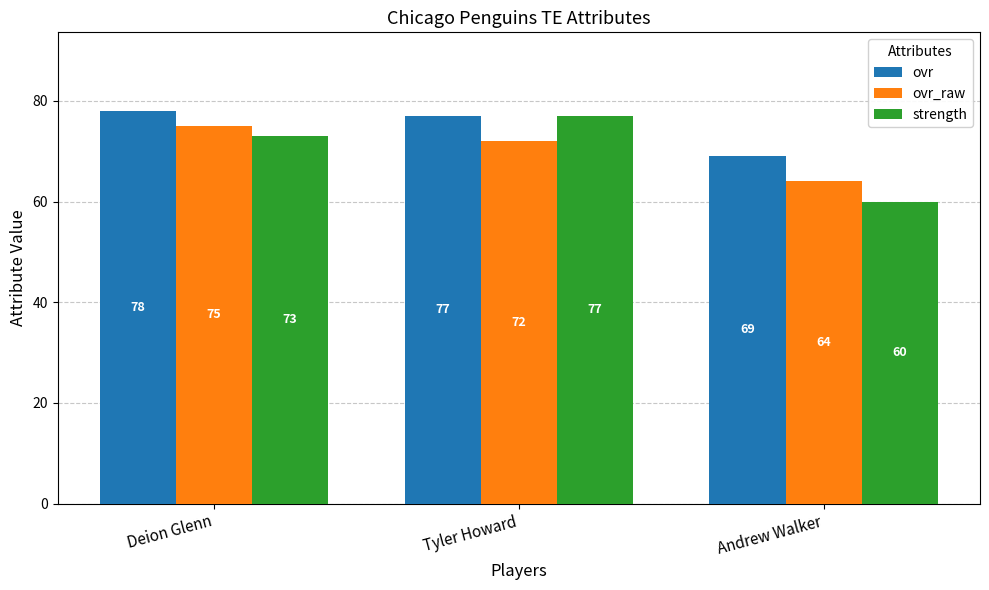

True or false: ovr_raw has a value of 39 at Tyler Howard.

False